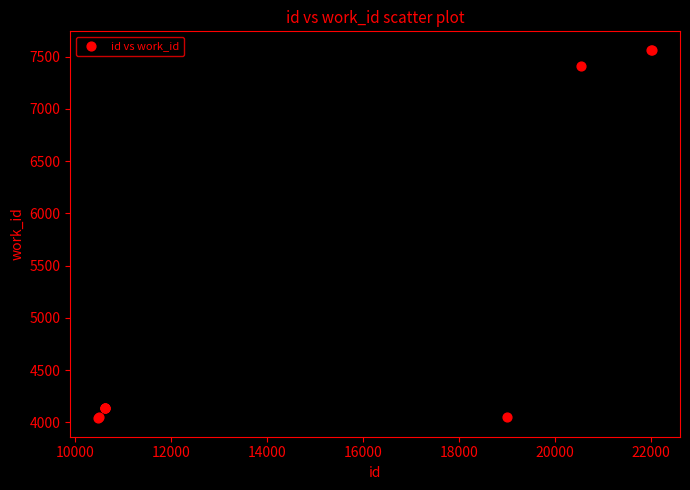

What Y value in the scatter plot is closest to 5801?

7410